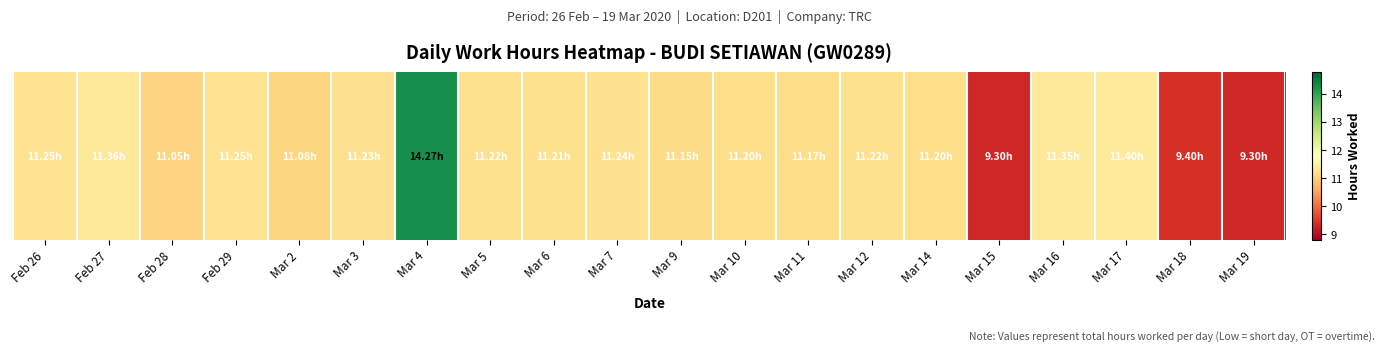

Rank the categories by value from lowest to highest.

Mar 15, Mar 19, Mar 18, Feb 28, Mar 2, Mar 9, Mar 11, Mar 10, Mar 14, Mar 6, Mar 5, Mar 12, Mar 3, Mar 7, Feb 26, Feb 29, Mar 16, Feb 27, Mar 17, Mar 4